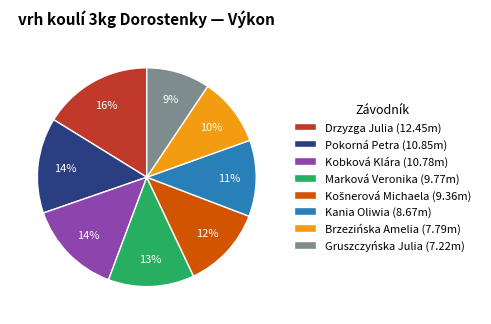

Is the sum of Brzezińska Amelia (7.79m) and Pokorná Petra (10.85m) greater than half?

No